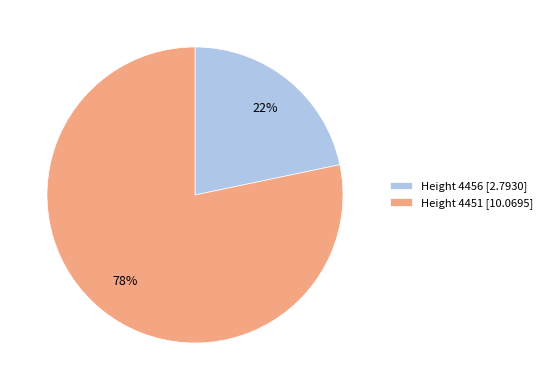

Is it true that Height 4451 [10.0695] is 93% of the pie?

False